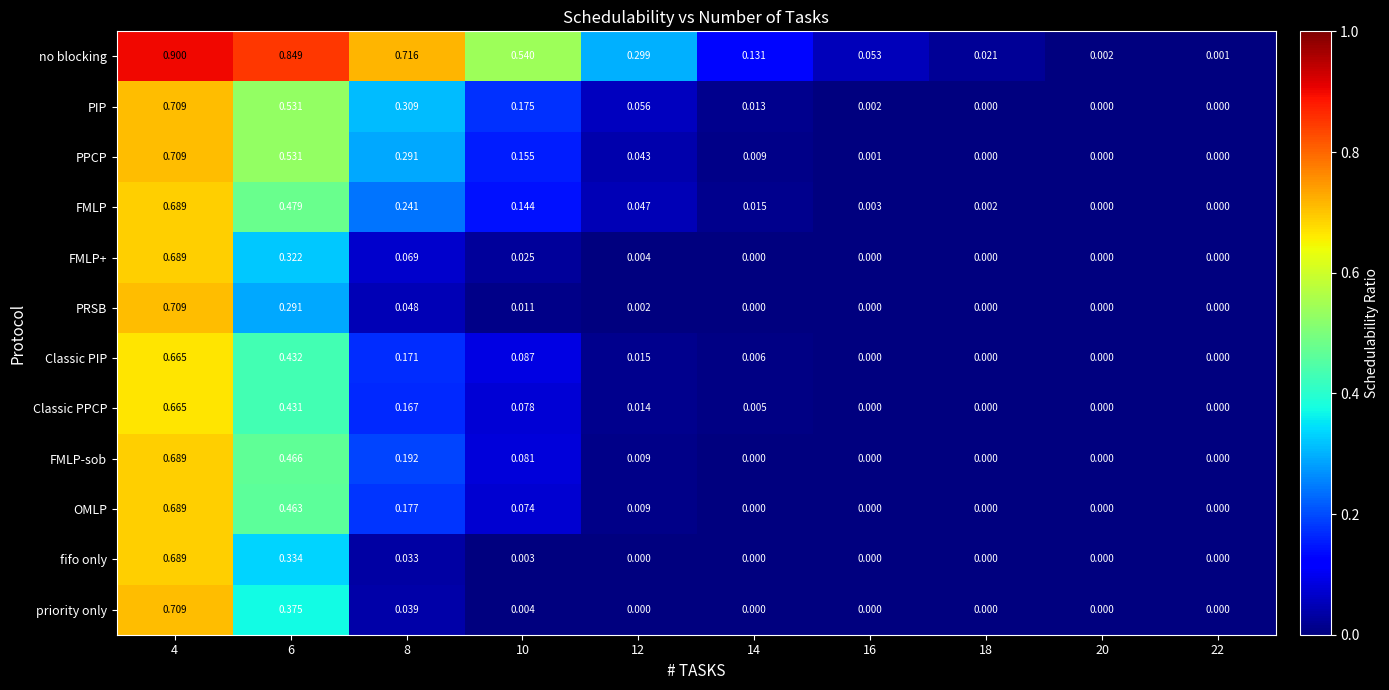

Which series changed the most between 4 and 6?

PRSB